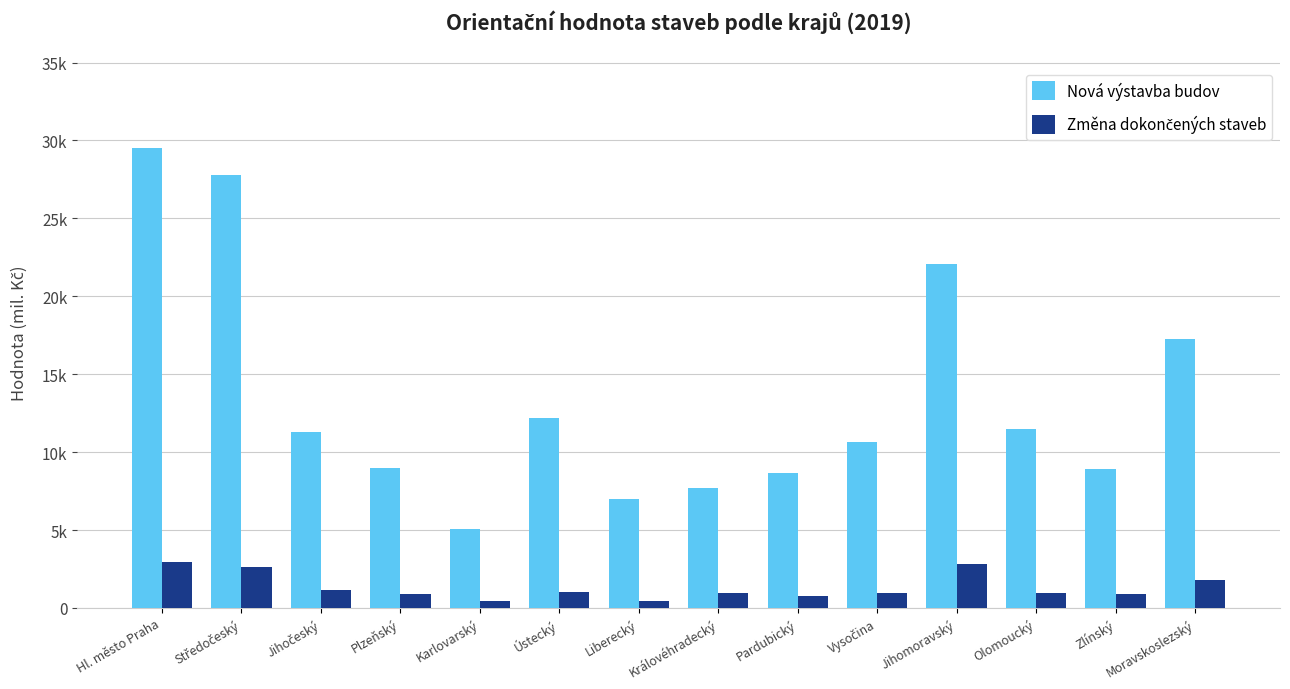

Are the bars horizontal?

No